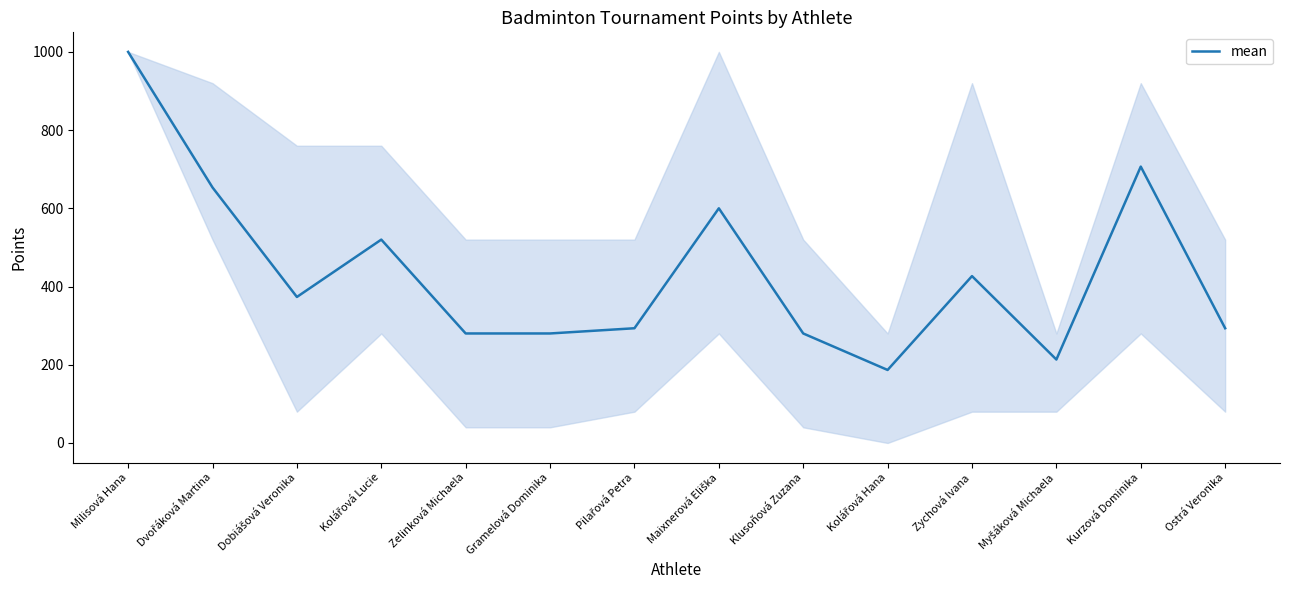

What is the change in value from Milisová Hana to Zelinková Michaela?

-720.0